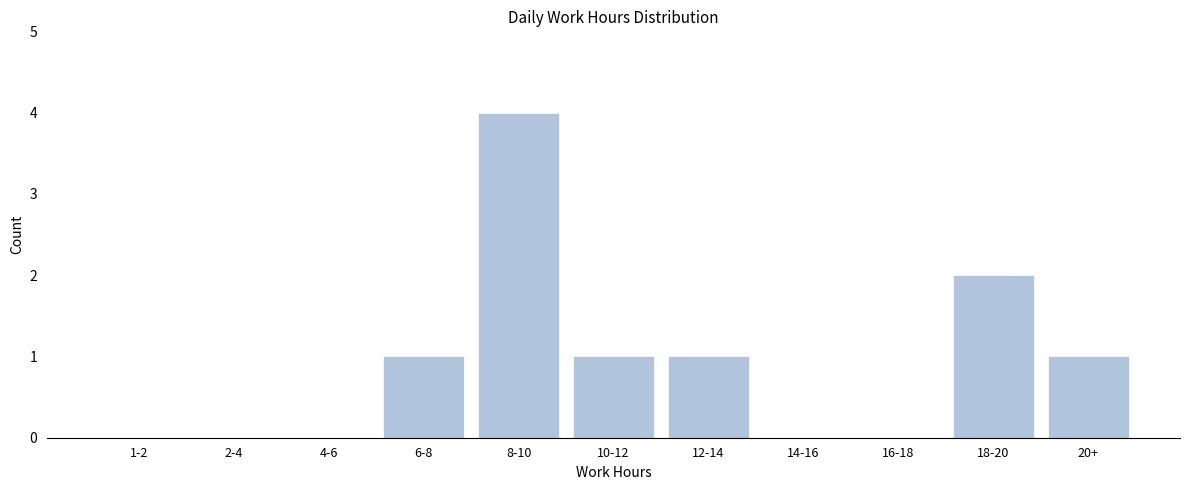

Reading right to left, list all the values displayed in this chart.

20+=1	18-20=2	16-18=0	14-16=0	12-14=1	10-12=1	8-10=4	6-8=1	4-6=0	2-4=0	1-2=0